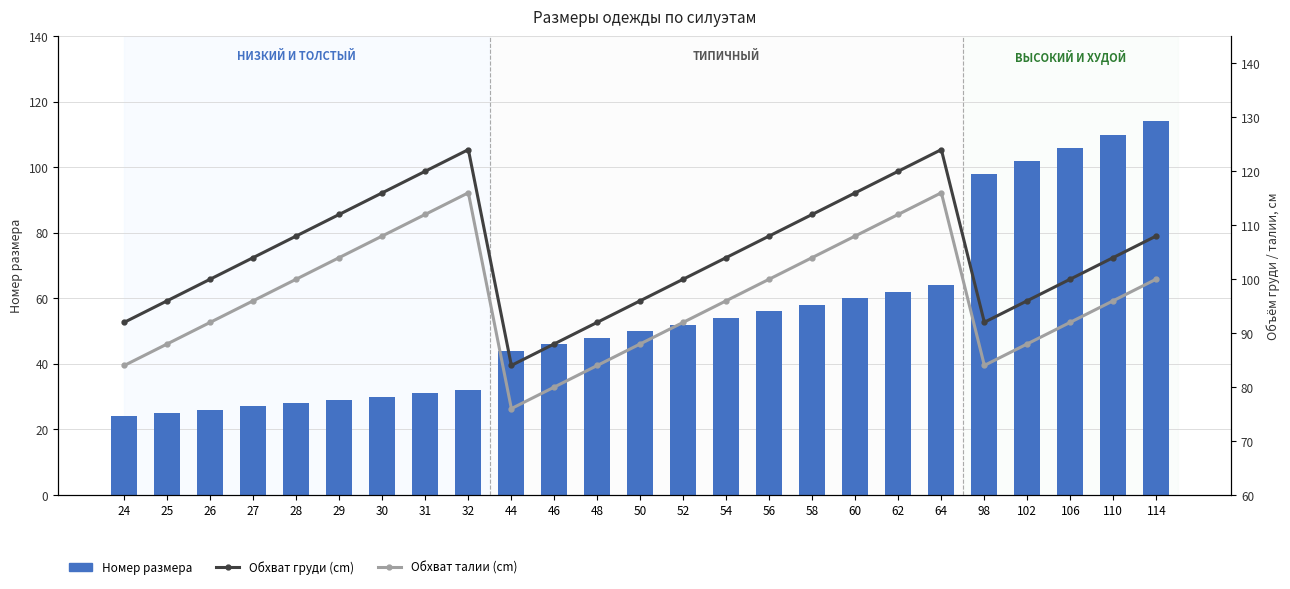

What are all the series names shown in the legend?

Номер размера, Обхват груди (cm), Обхват талии (cm)